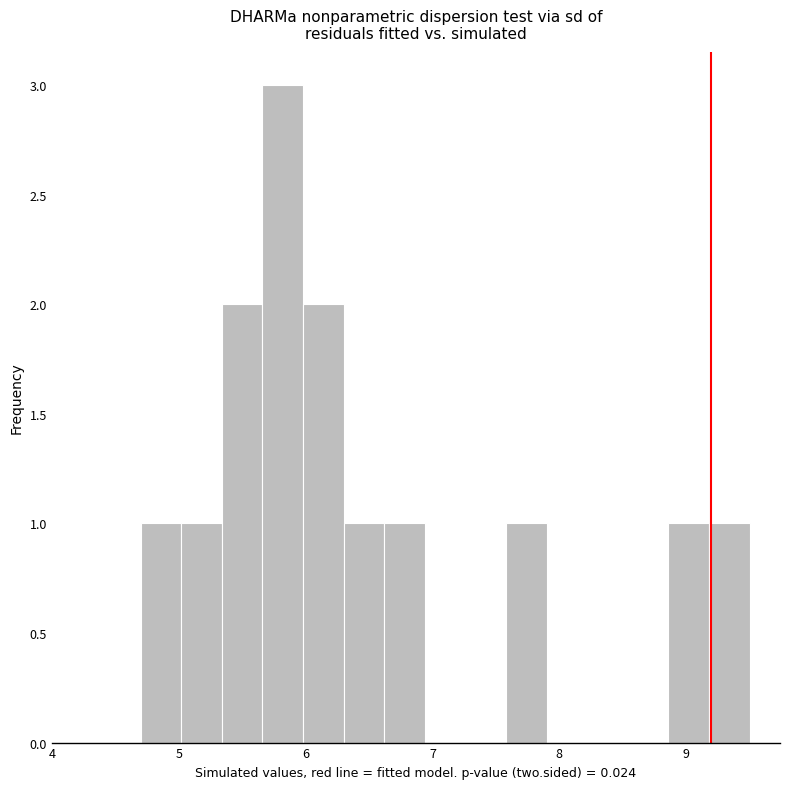

Around what value on the x-axis is the tallest bar? Give the approximate position of its centre, as read against the axis.

5.8